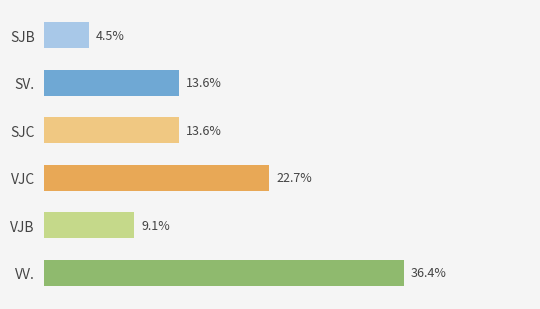

Does the chart contain any negative values?

No